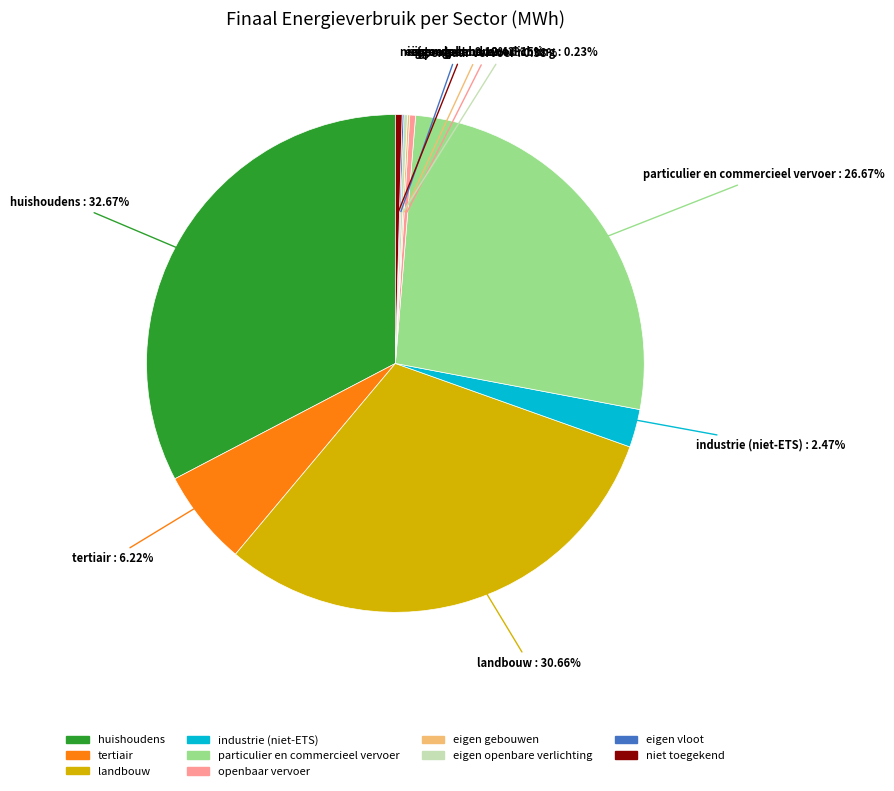

Do openbaar vervoer and industrie (niet-ETS) together represent more than half of the pie?

No